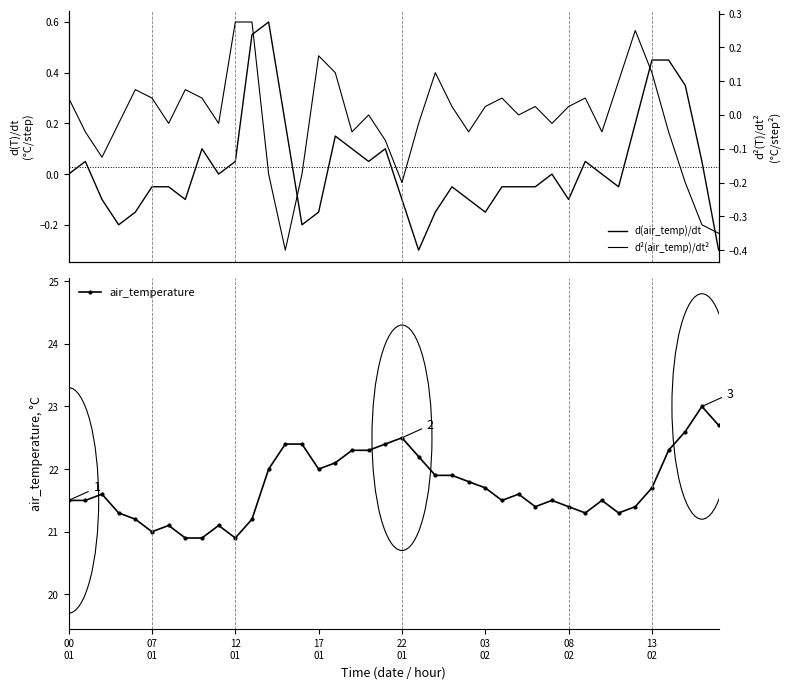

What position from the right is 21?

19